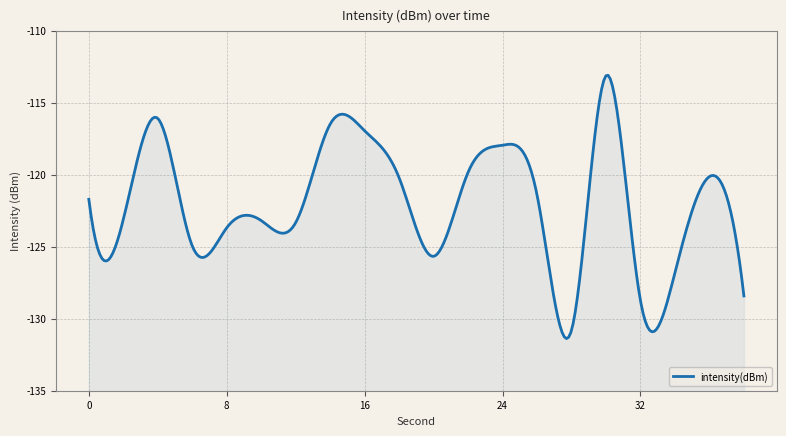

At which category does the data reach its first local peak?

4